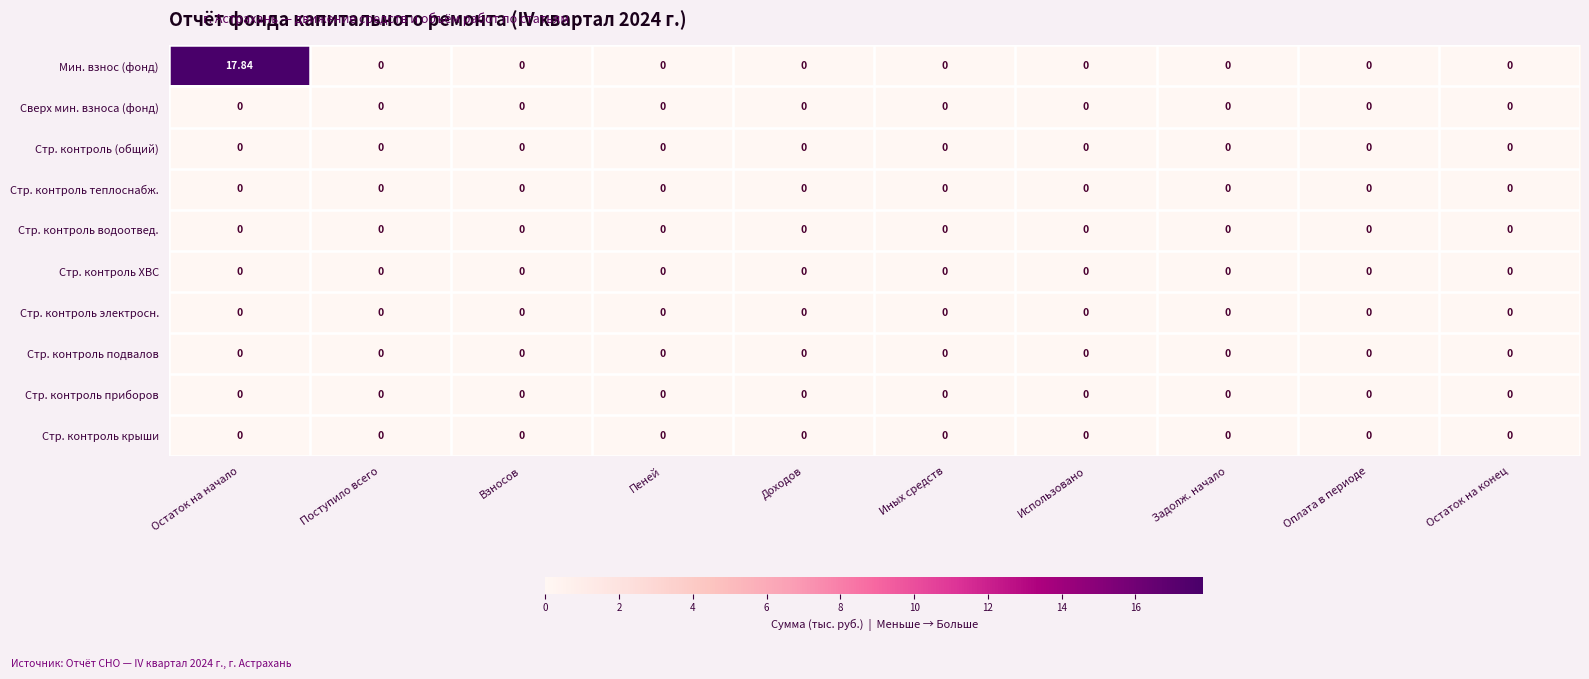

Which series has the largest total across all categories?

Мин. взнос (фонд)